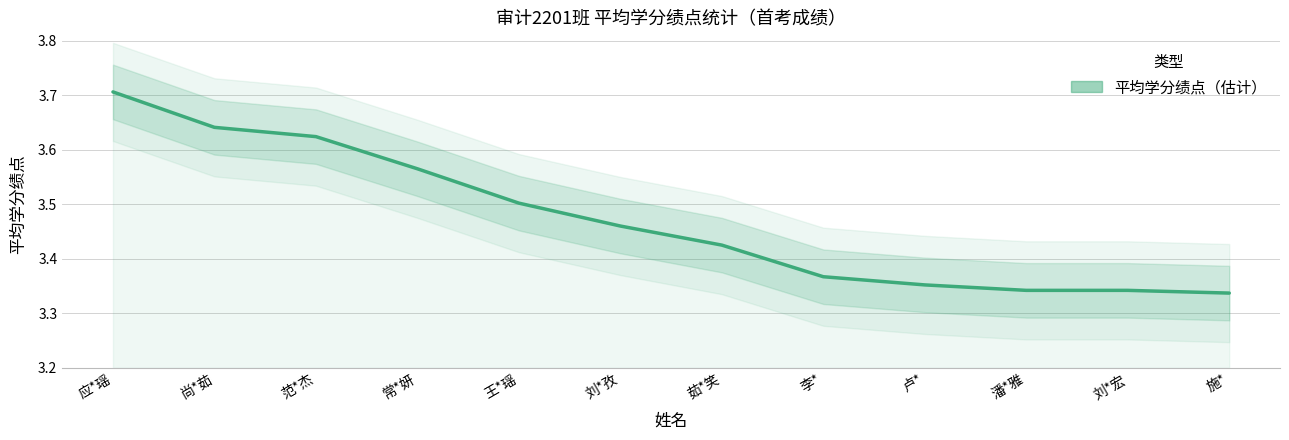

At which category does the chart reach its minimum across all series?

施*